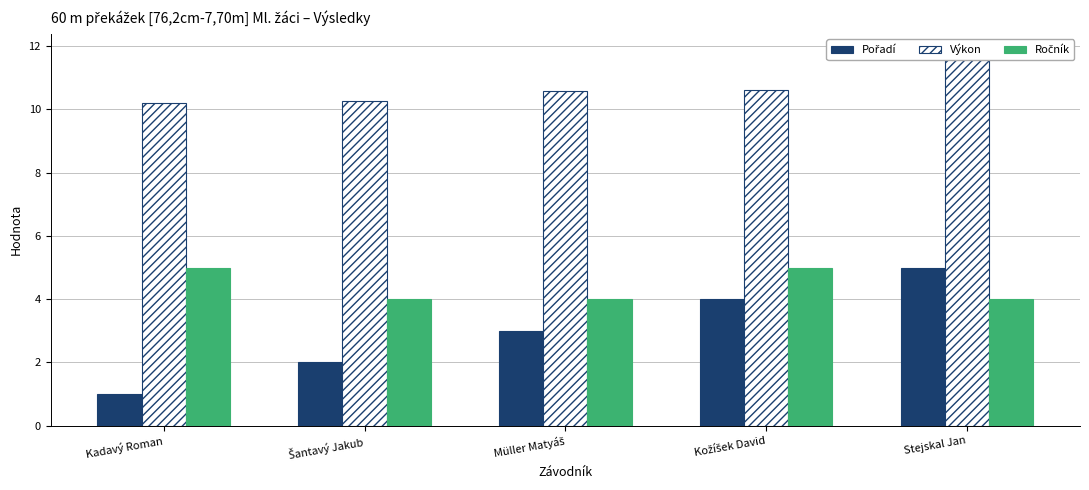

At which category is the sum across all series the highest?

Stejskal Jan